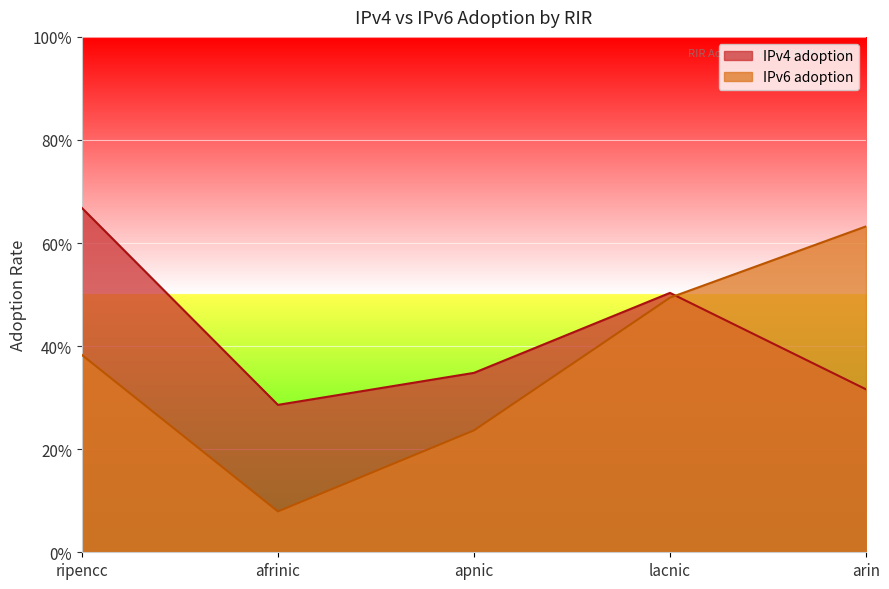

Count the number of data series in this chart.

2